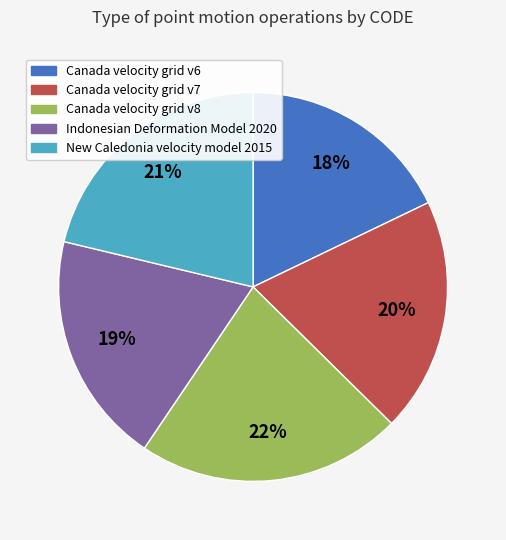

What percentage is the Canada velocity grid v6 slice, to the nearest percent?

18%